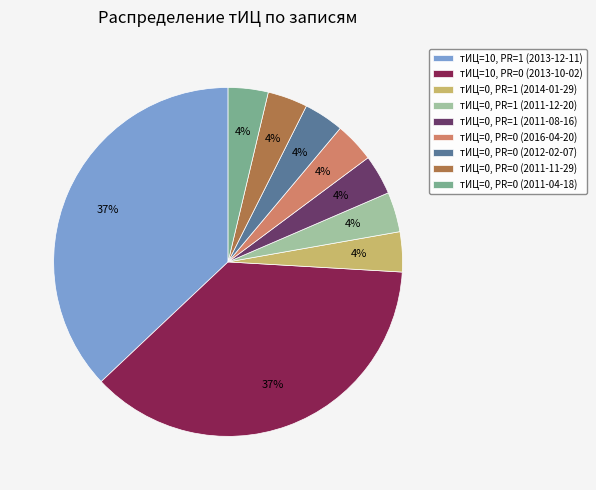

How many segments does this pie chart have?

9